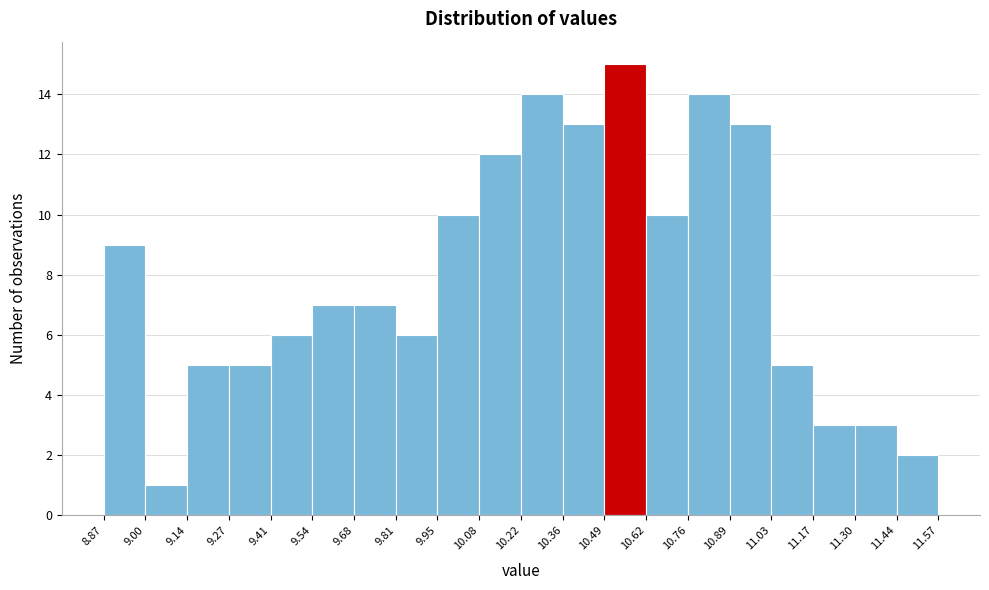

Reading left to right, transcribe this chart: for each bar, give the range it covers on the x-axis and its height. The values are not printed on the chart, so give them approximately, as read against the axis.

8.87 to 9.00: 9
9.00 to 9.14: 1
9.14 to 9.27: 5
9.27 to 9.41: 5
9.41 to 9.54: 6
9.54 to 9.68: 7
9.68 to 9.81: 7
9.81 to 9.95: 6
9.95 to 10.08: 10
10.08 to 10.22: 12
10.22 to 10.36: 14
10.36 to 10.49: 13
10.49 to 10.62: 15
10.62 to 10.76: 10
10.76 to 10.89: 14
10.89 to 11.03: 13
11.03 to 11.17: 5
11.17 to 11.30: 3
11.30 to 11.44: 3
11.44 to 11.57: 2